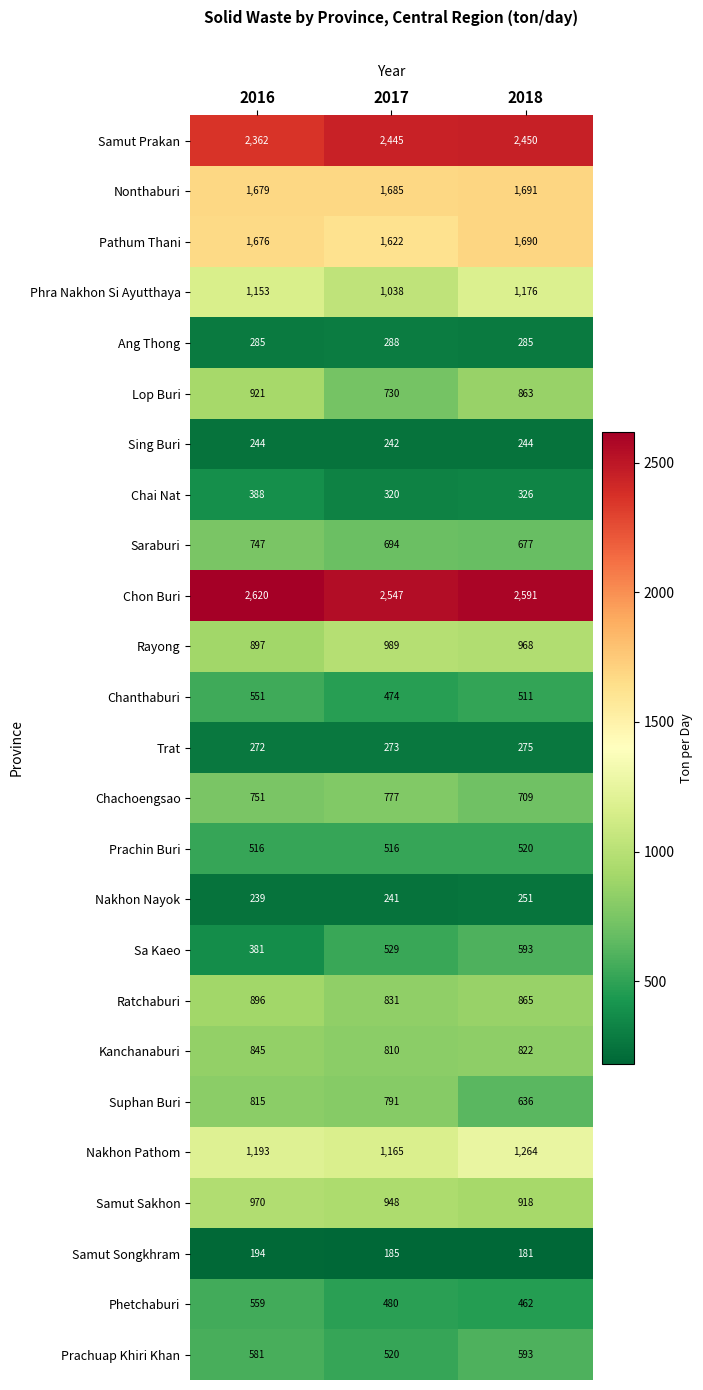

True or false: Rayong has a value of 989 at 2017.

True